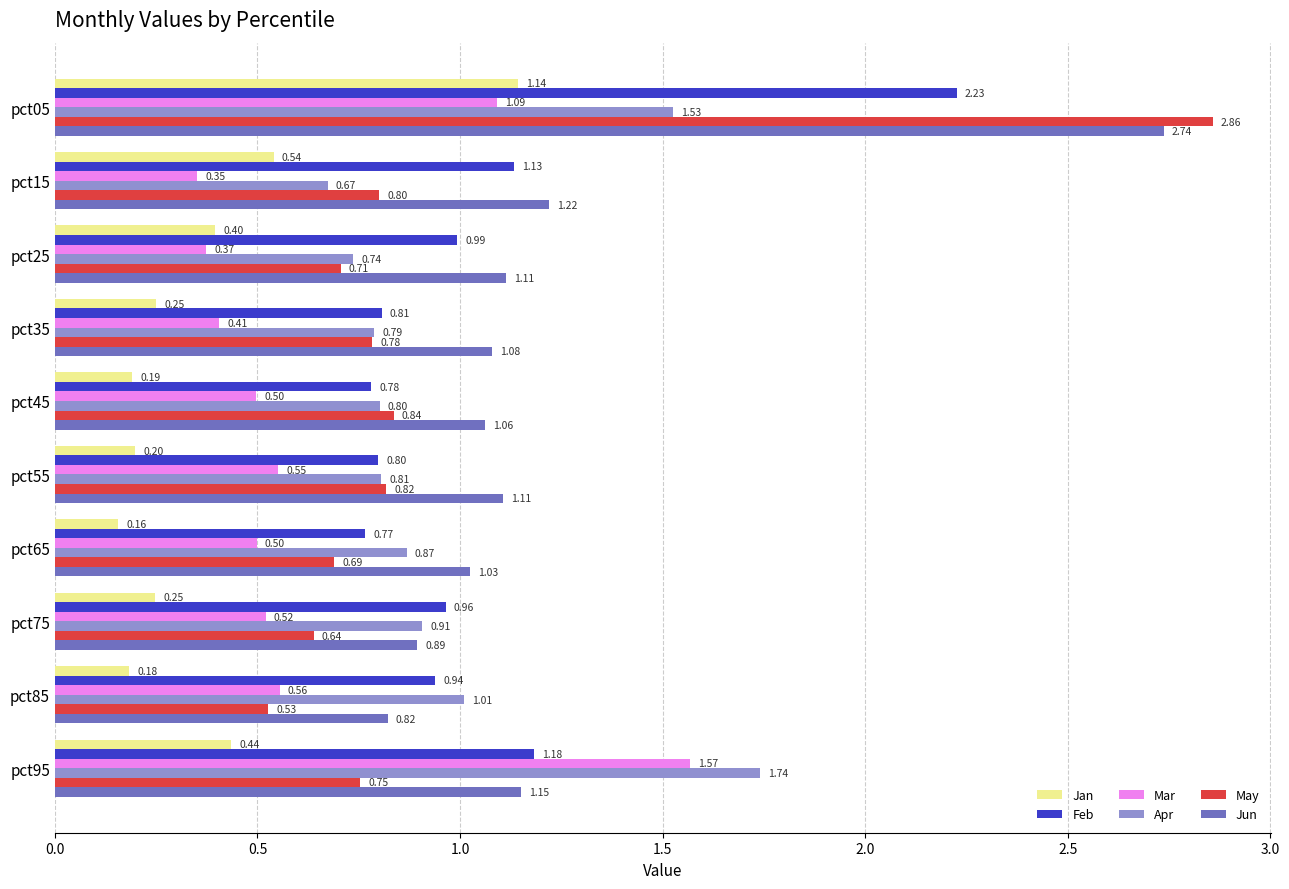

Which label corresponds to the smallest value in the chart?

pct65